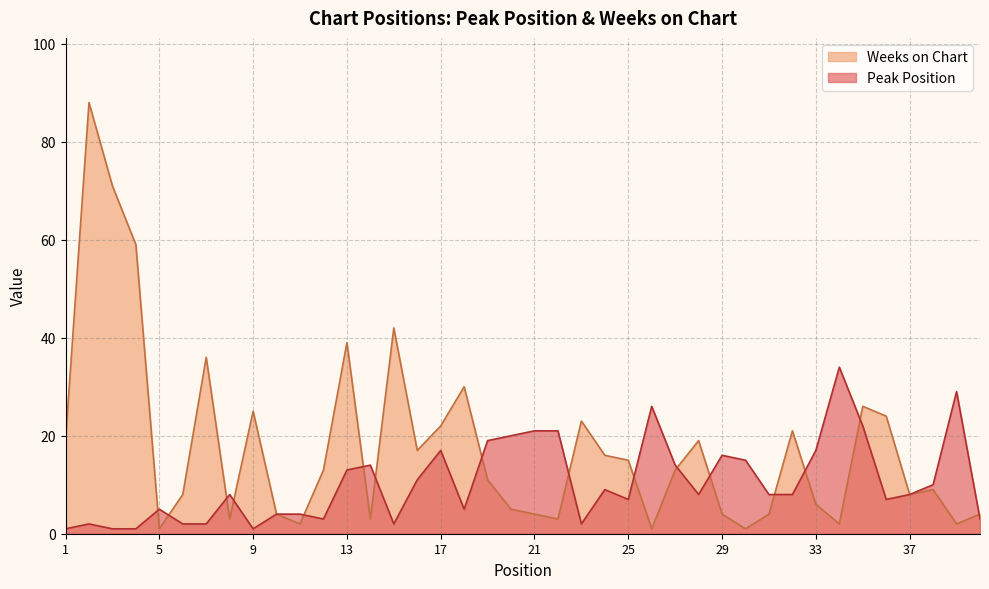

Is the value of Peak Position at 39 greater than the value of Weeks on Chart at 31?

Yes